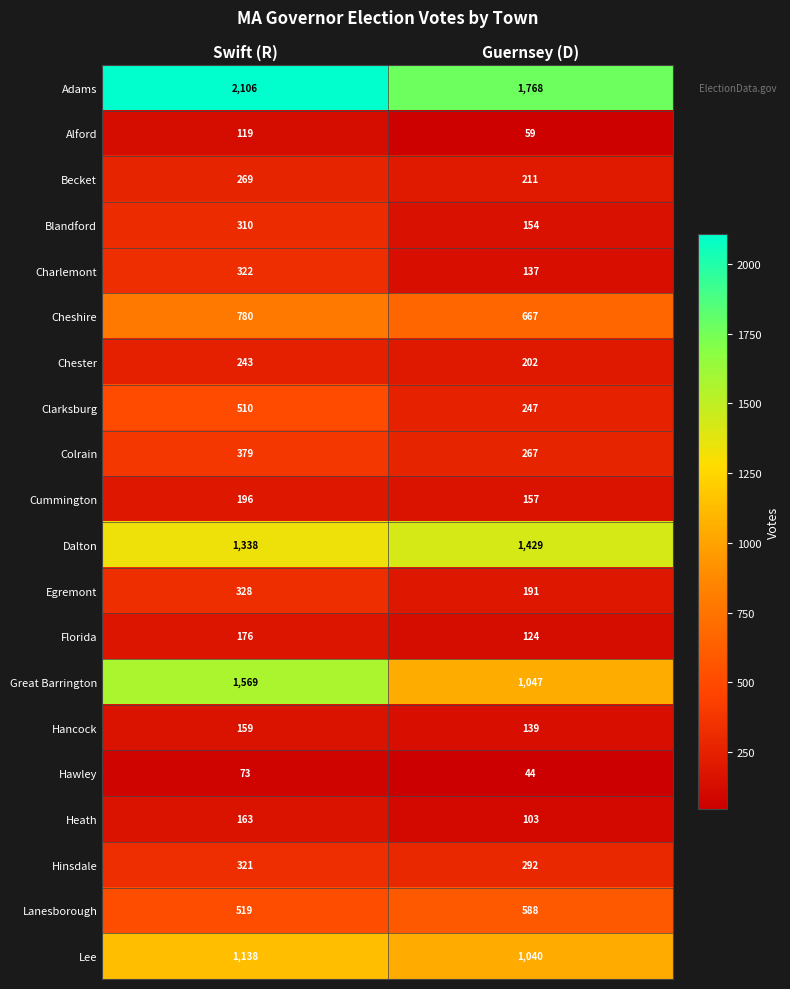

What is the smallest value displayed?

44